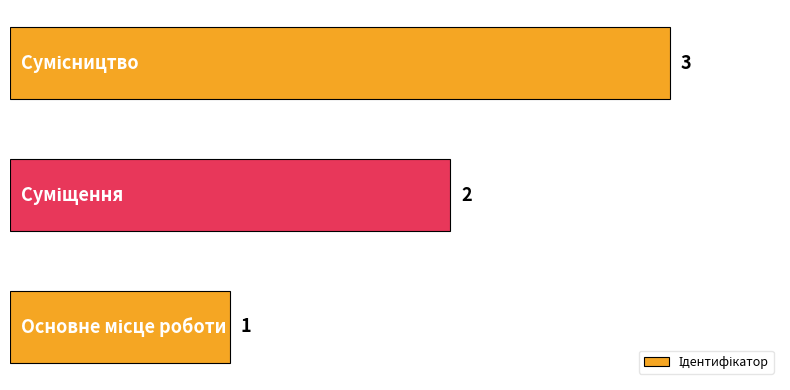

What is the difference between the maximum and minimum values?

2